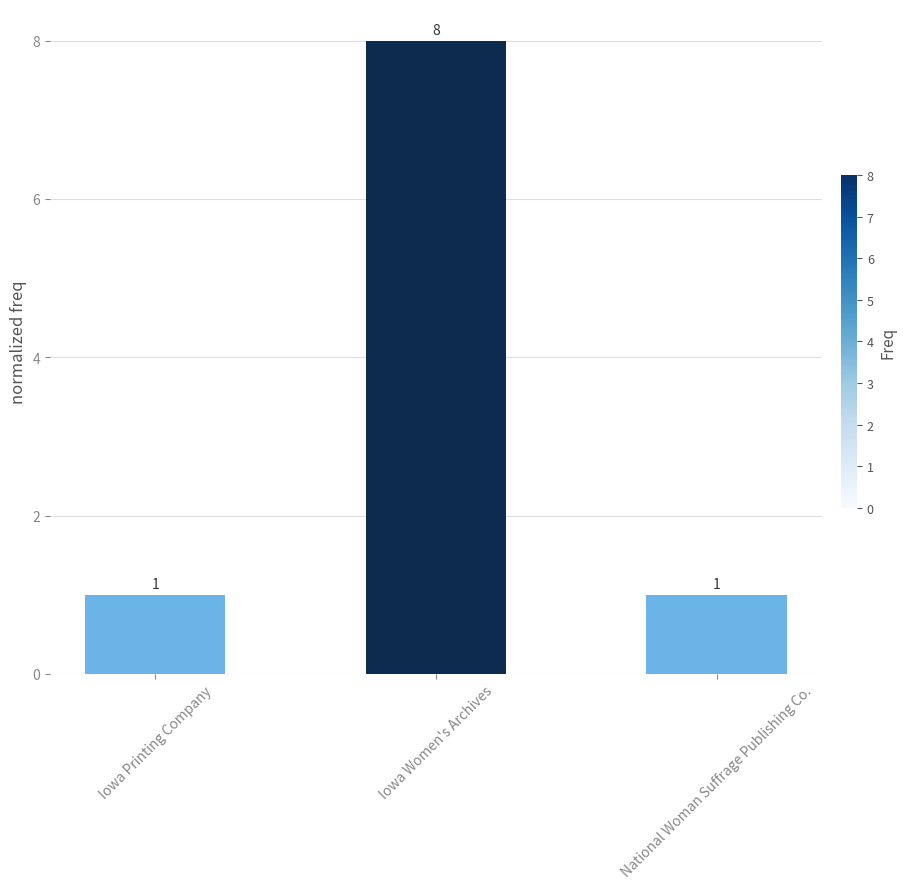

What value does the data have at Iowa Printing Company?

1